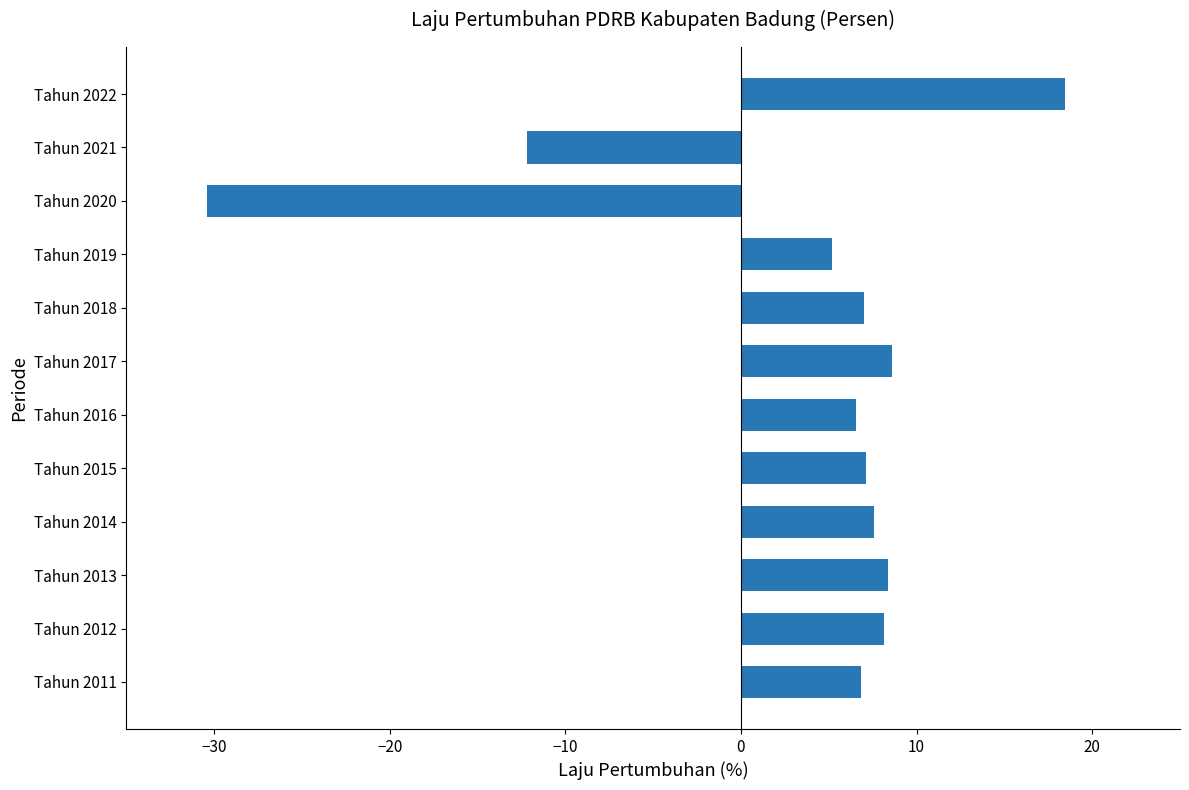

Are the bars horizontal?

Yes